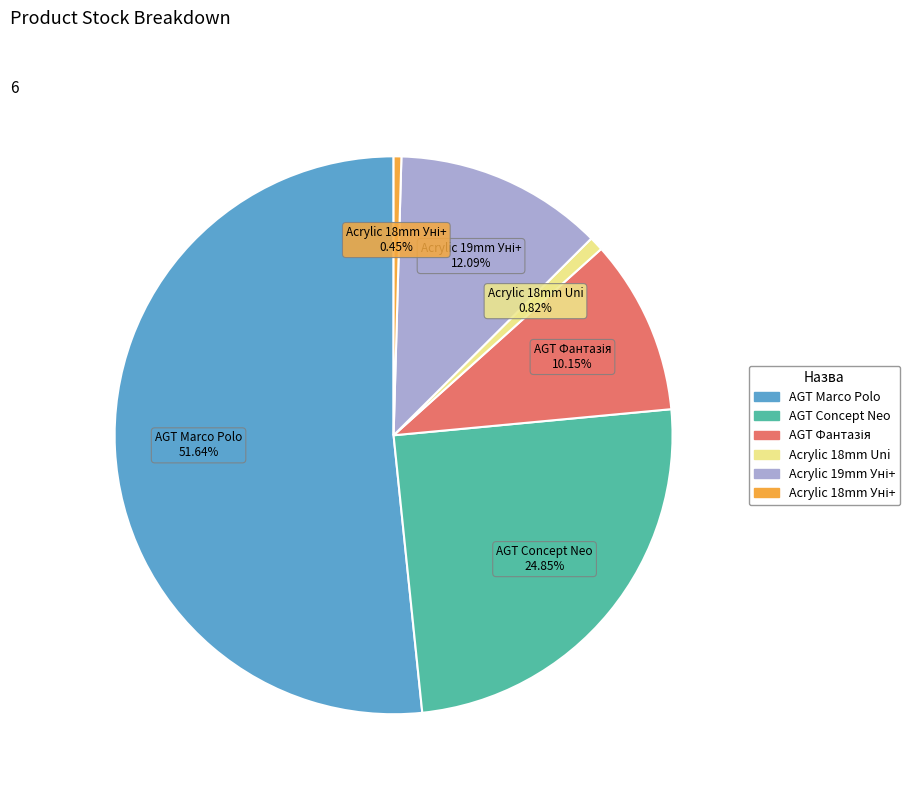

What is the majority slice?

AGT Marco Polo